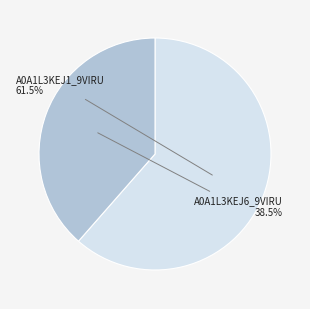

What is the ratio of the value at A0A1L3KEJ6_9VIRU to the value at A0A1L3KEJ1_9VIRU?

0.6